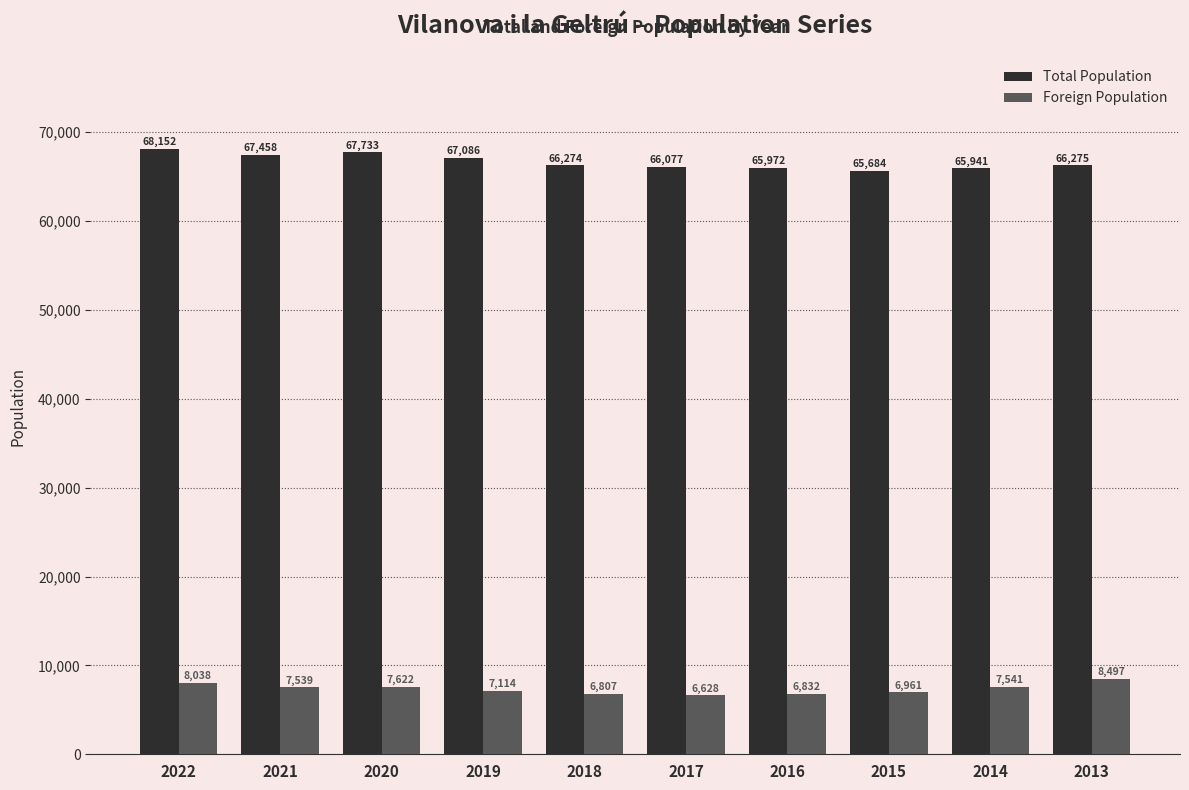

True or false: Total Population has a value of 105993 at 2013.

False